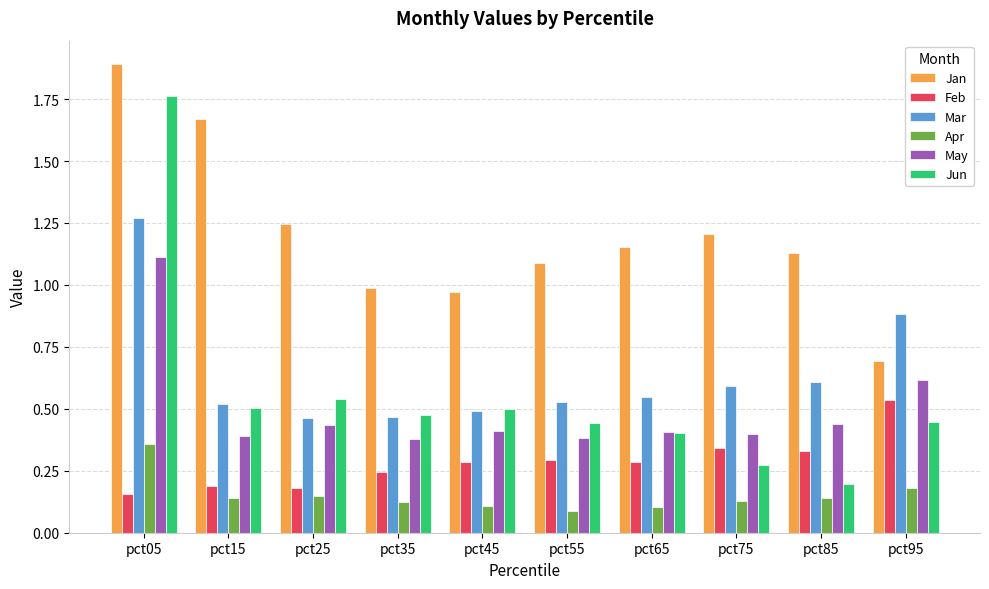

Is it true that May equals 0.6 at pct85?

False